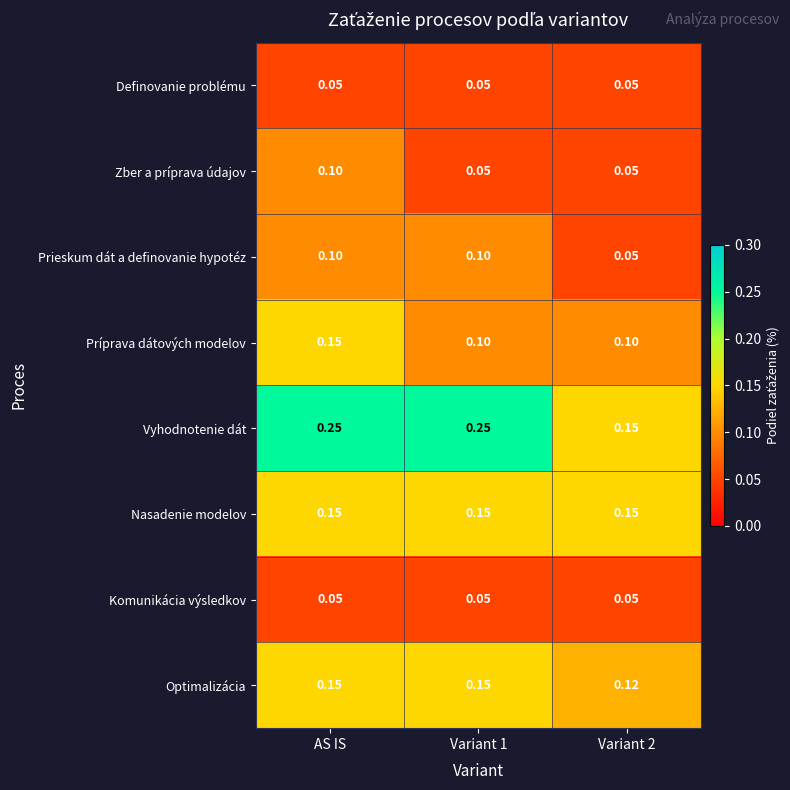

At which category is the sum across all series the highest?

AS IS